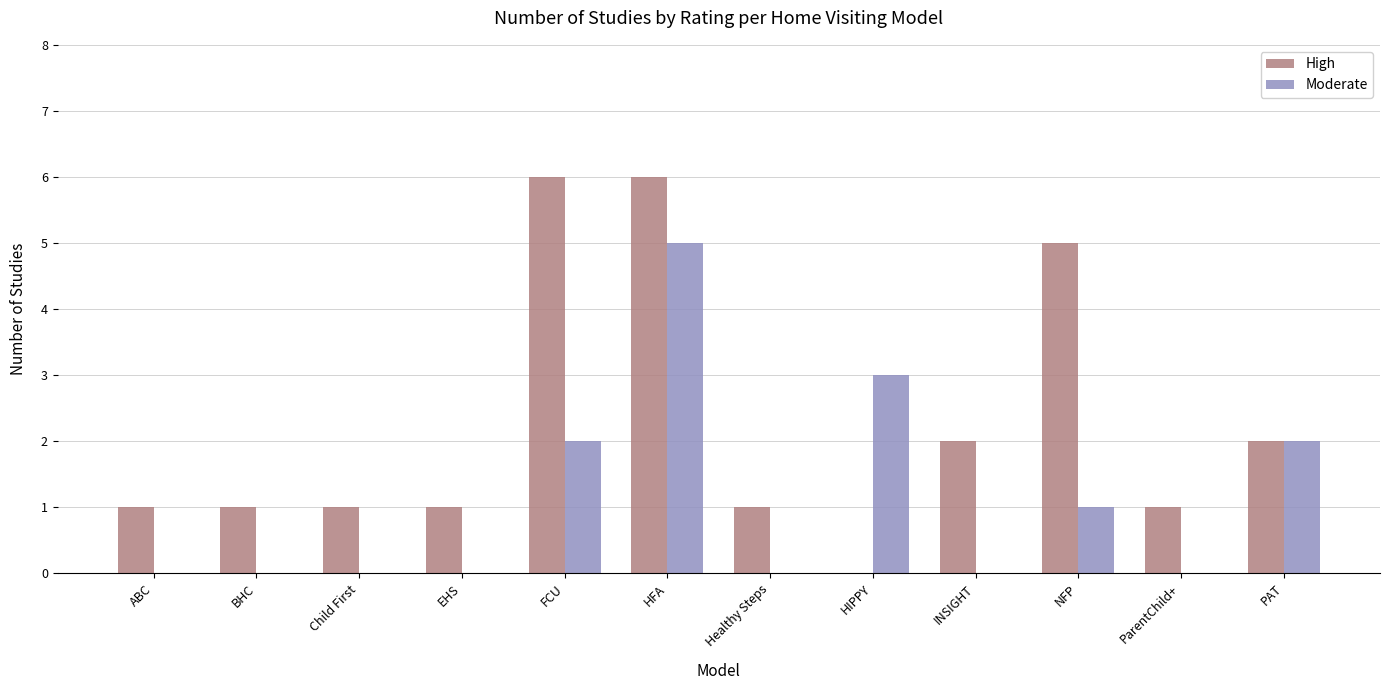

How many groups of bars are there?

12